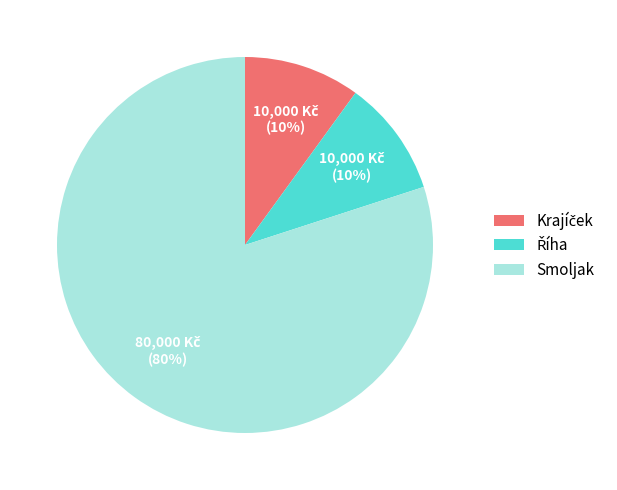

Which category has the biggest portion of the pie?

Smoljak